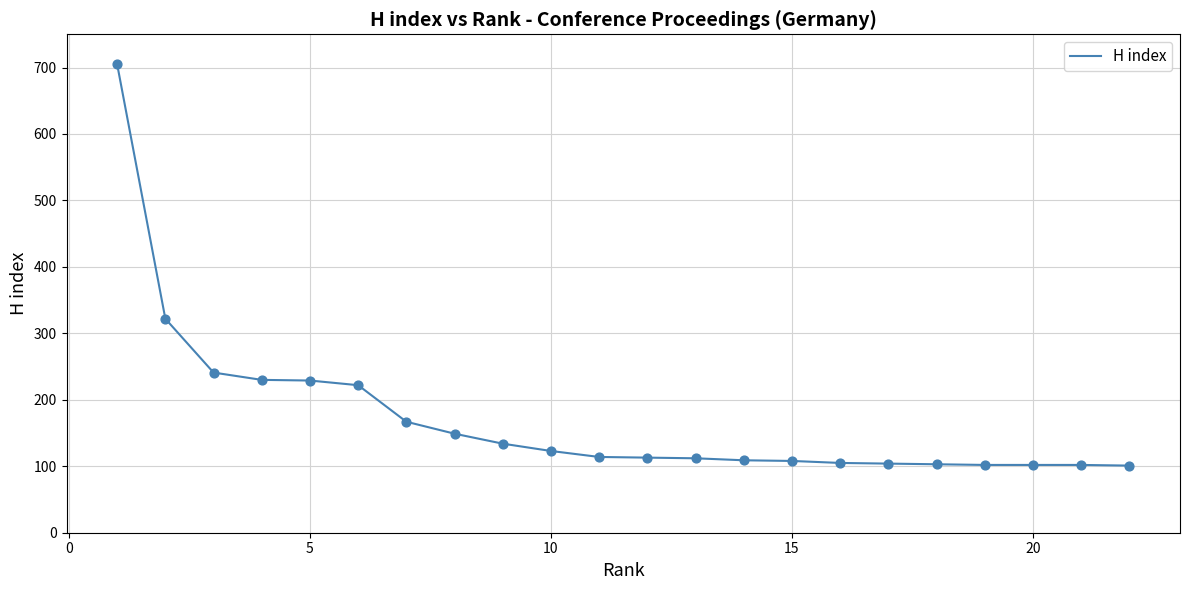

What is the difference between the maximum and minimum values?

604